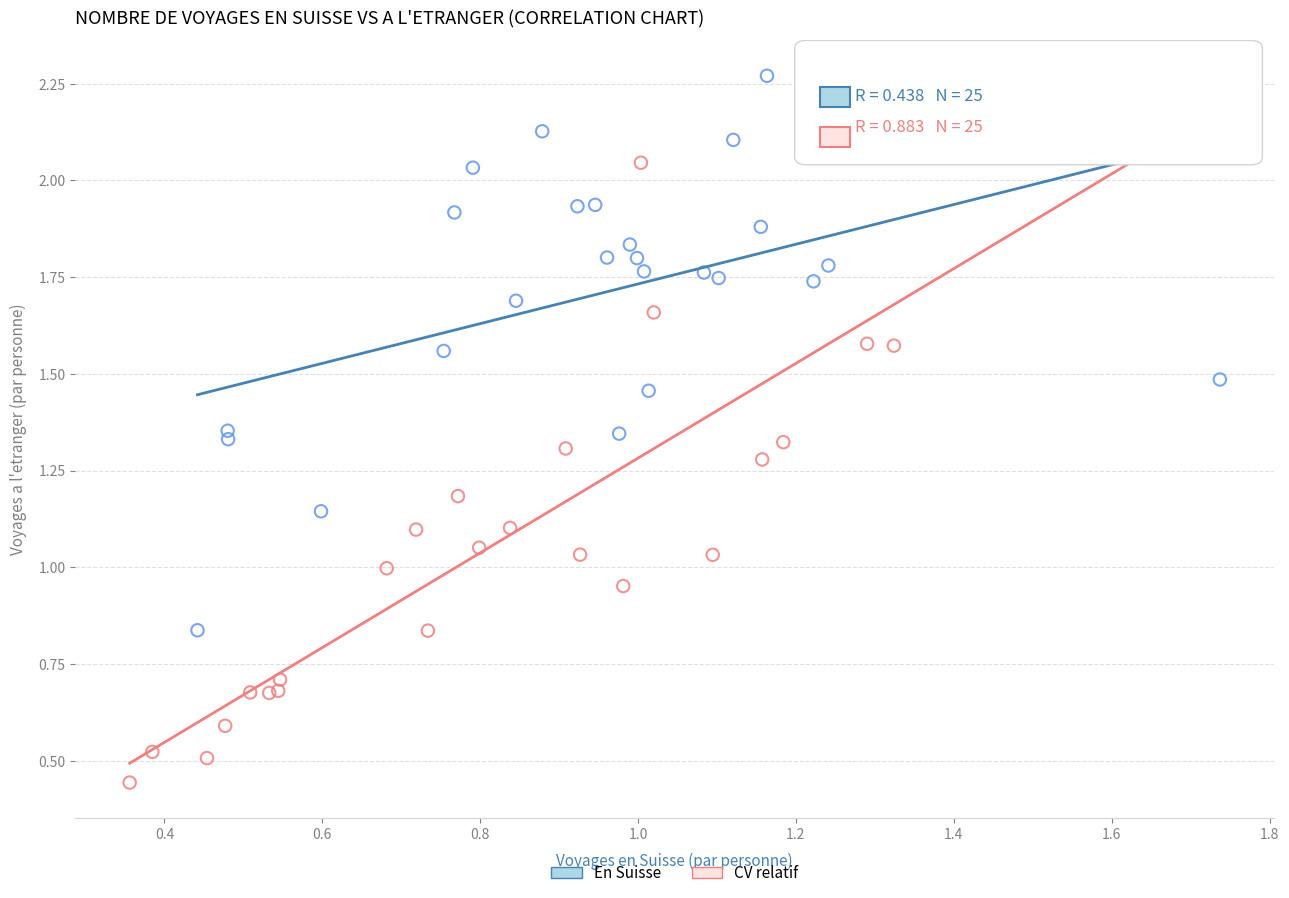

Which series reaches the minimum Y coordinate?

CV relatif